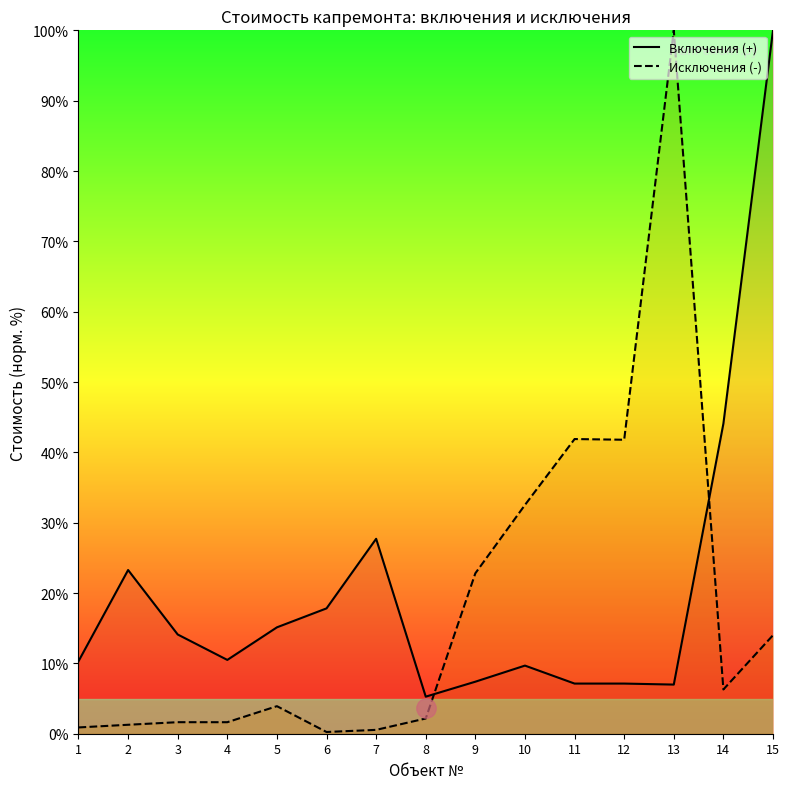

What is the value of the Исключения (-) point at the 14th from the left?

6.3